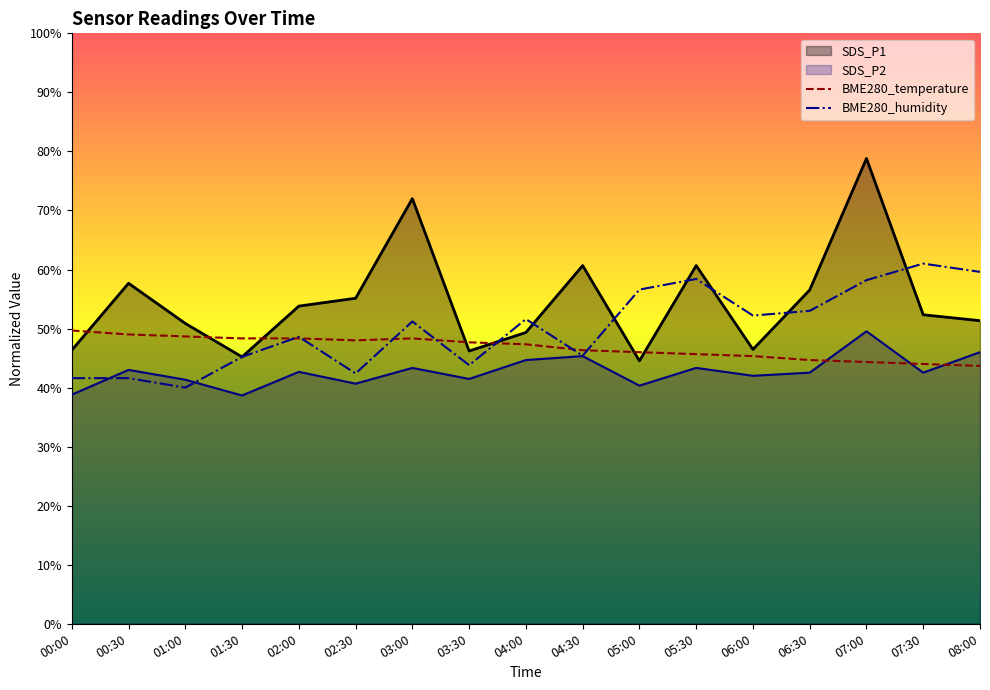

What is the value of the SDS_P1 point at the 1st from the left?

46.3